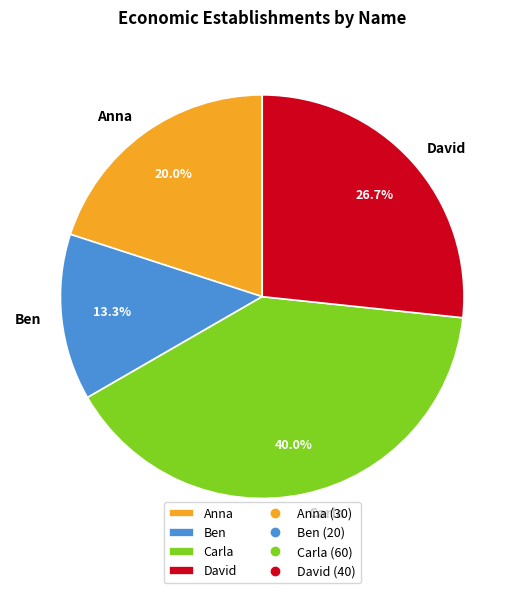

Does Ben represent more than half of the total?

No